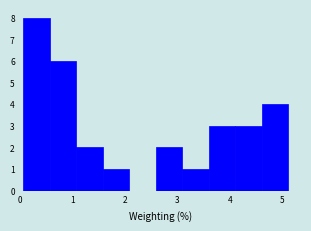

How tall is the bar that spans 3.6 to 4.1 on the x-axis? Neither the bar edges nor the heights are printed on the chart, so give them approximately, as read against the axes.

3